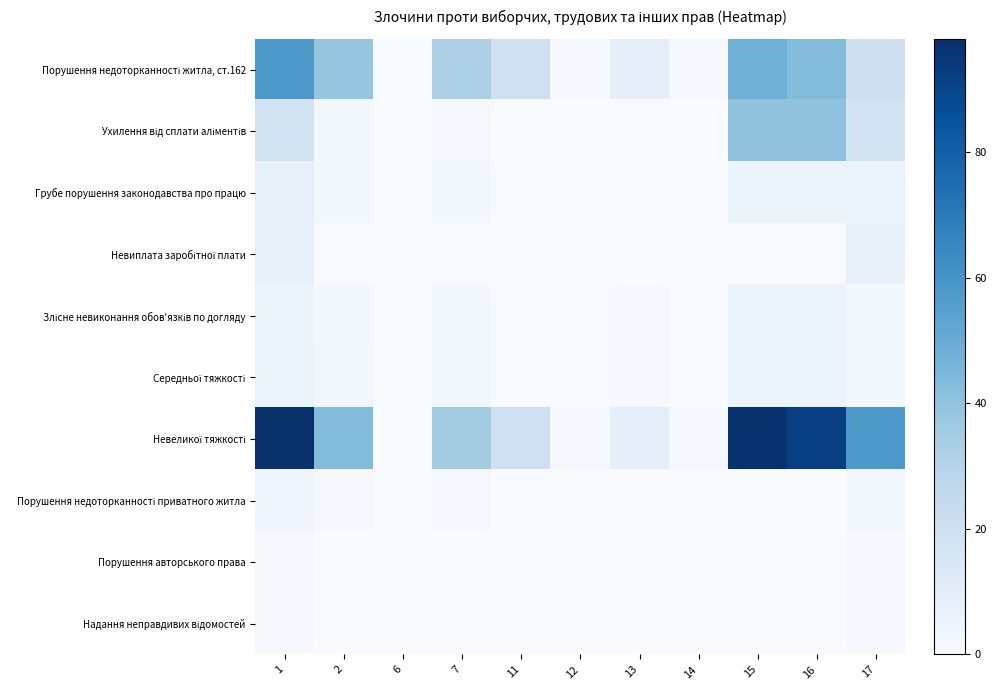

List the series in order of their peak value, highest first.

Невеликої тяжкості, Порушення недоторканності житла, ст.162, Ухилення від сплати аліментів, Грубе порушення законодавства про працю, Невиплата заробітної плати, Середньої тяжкості, Злісне невиконання обов'язків по догляду, Порушення недоторканності приватного житла, Порушення авторського права, Надання неправдивих відомостей